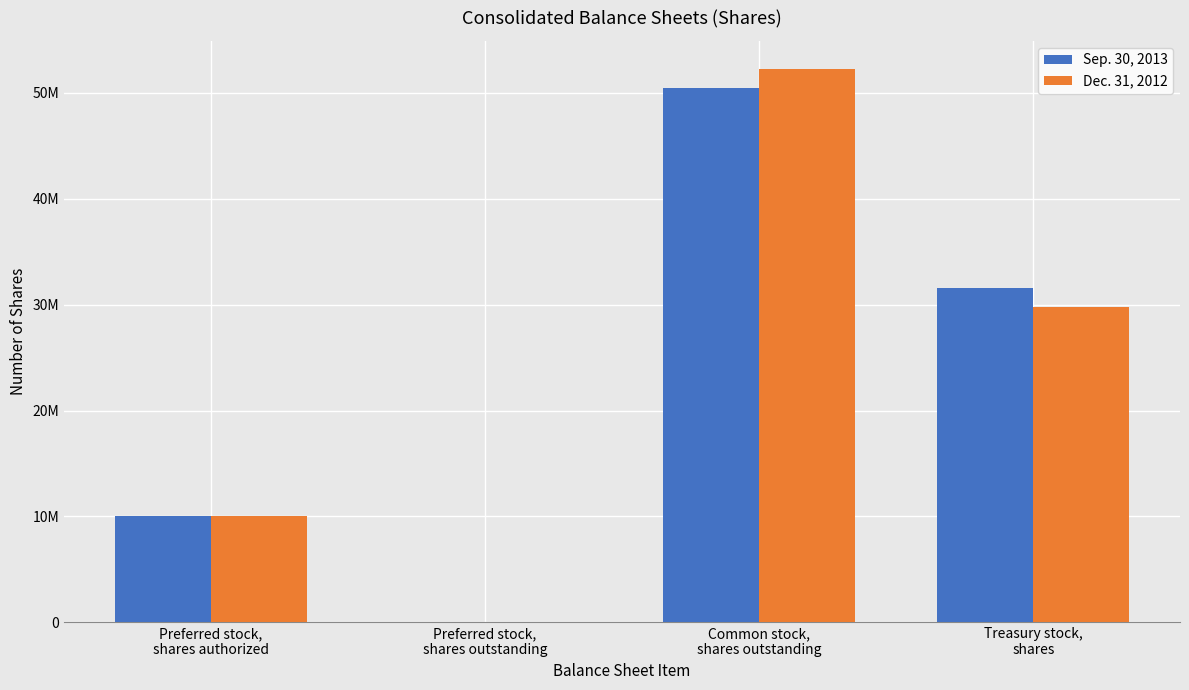

What are all the series names shown in the legend?

Sep. 30, 2013, Dec. 31, 2012